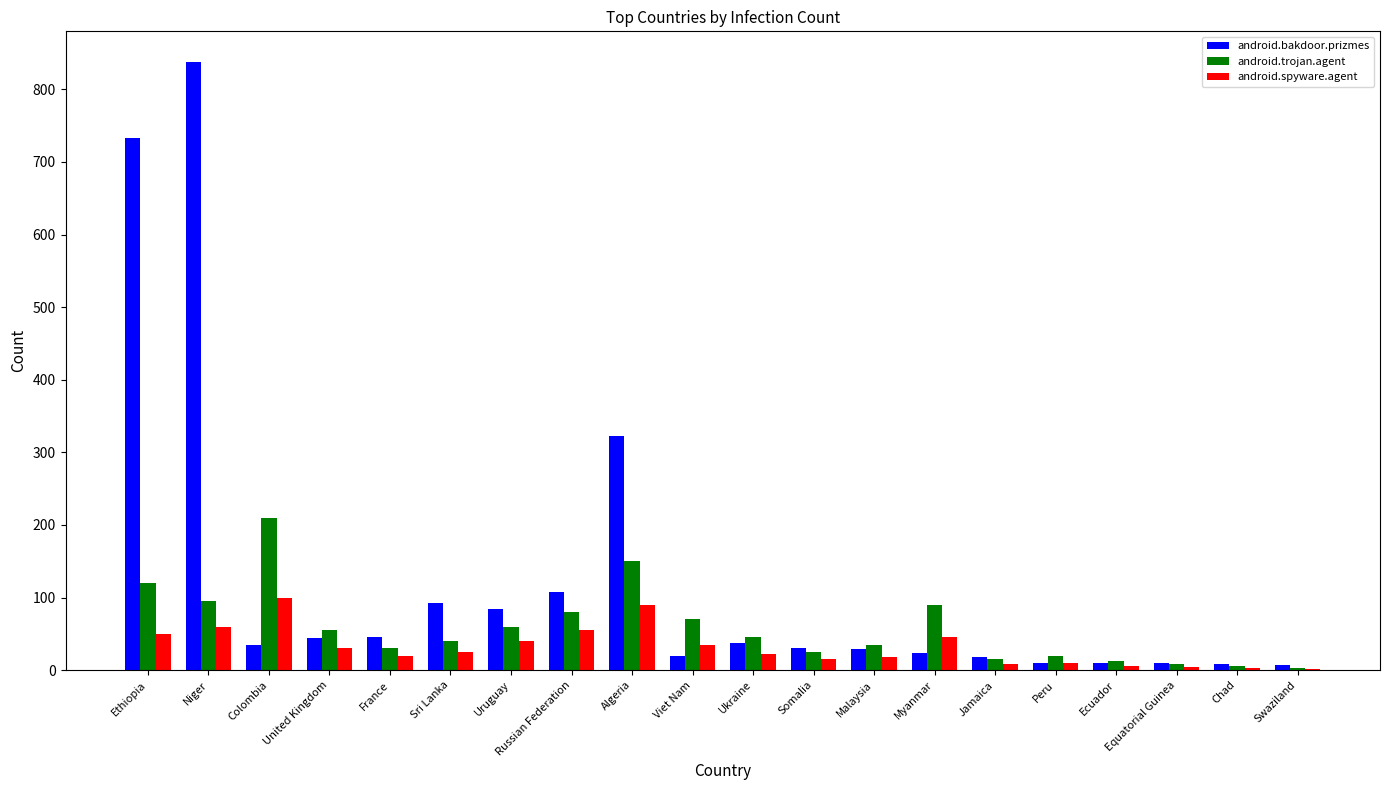

What is the sum of the android.trojan.agent values at Russian Federation and Uruguay?

140